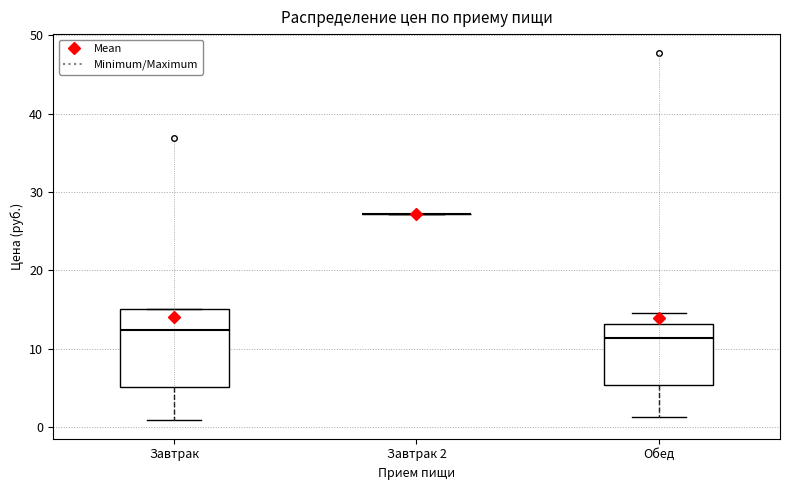

Which box is the tallest, from its lower edge to its upper edge?

Завтрак